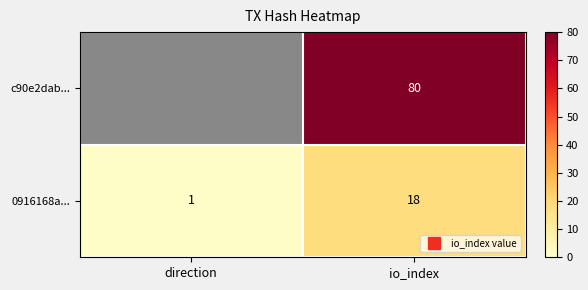

At which label is 0916168a... closest to 9?

direction